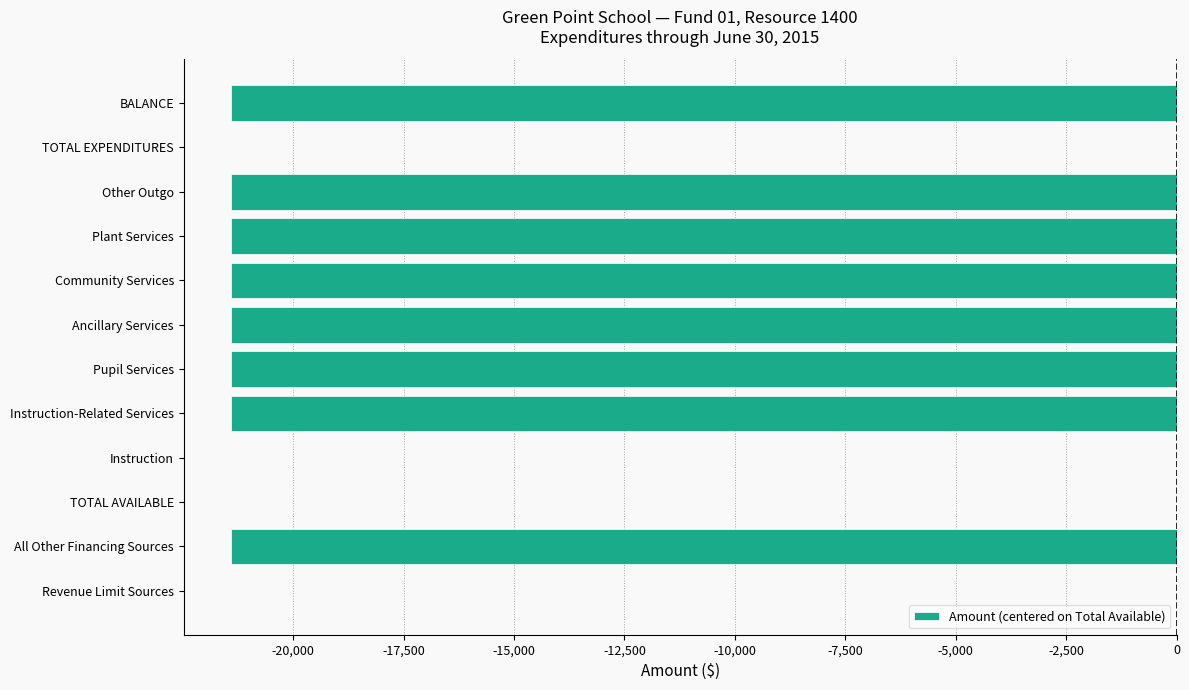

What is the change in value from Instruction to Other Outgo?

-21406